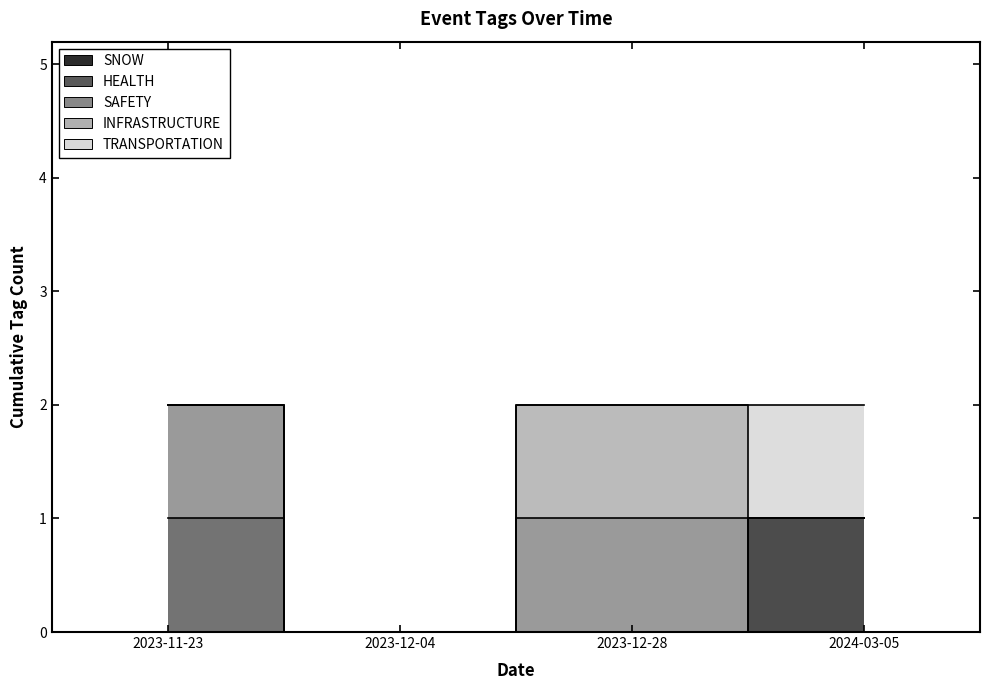

What position from the left is 2023-12-04?

2